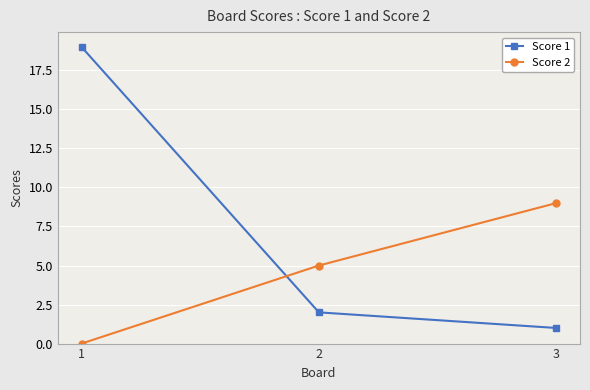

Is this an area chart (filled region under the line)?

No